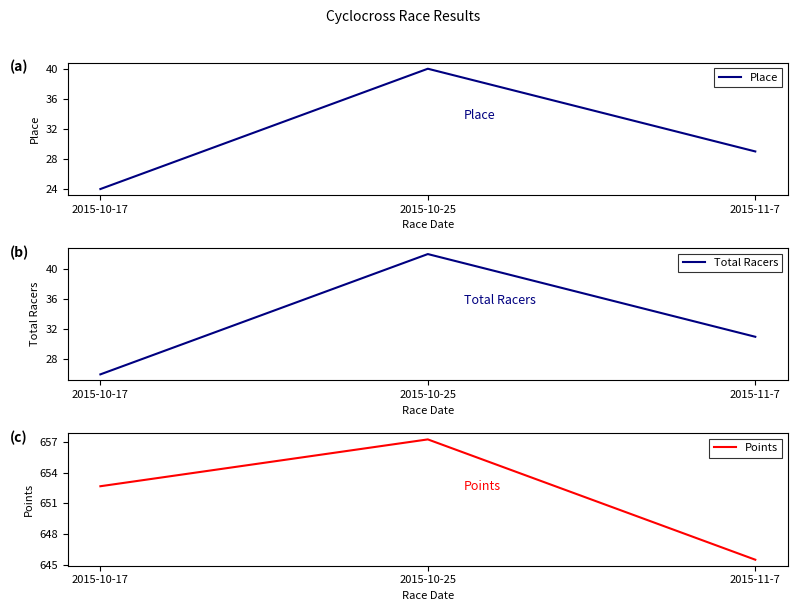

What is the average value of the Points series?

651.8